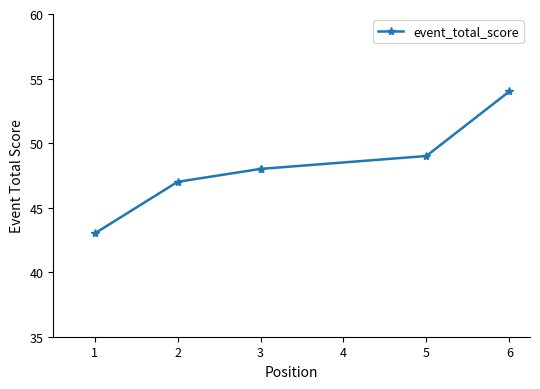

The value at 3 is 80. True or false?

False